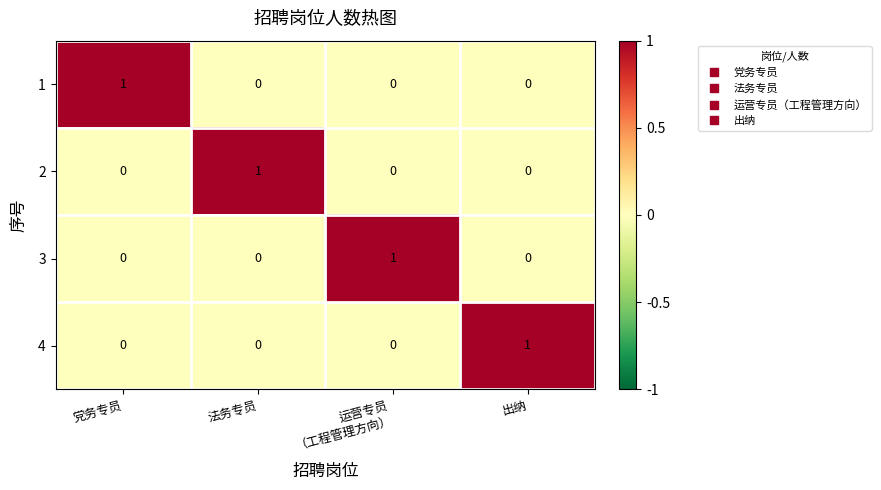

True or false: 4 has a value of 2 at 出纳.

False